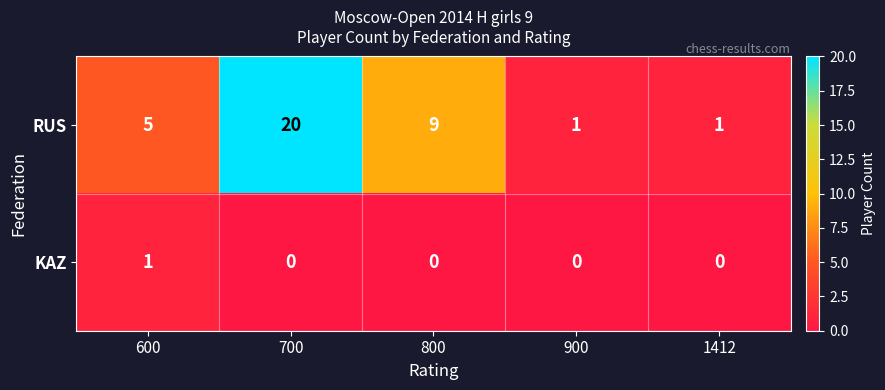

Which series changed the most between 600 and 900?

RUS